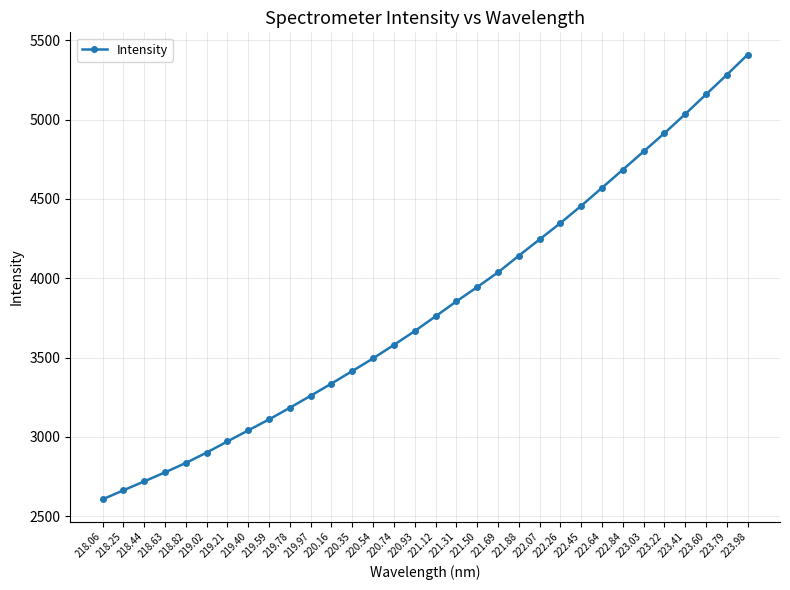

Rank the categories by value from lowest to highest.

218.06, 218.25, 218.44, 218.63, 218.82, 219.02, 219.21, 219.40, 219.59, 219.78, 219.97, 220.16, 220.35, 220.54, 220.74, 220.93, 221.12, 221.31, 221.50, 221.69, 221.88, 222.07, 222.26, 222.45, 222.64, 222.84, 223.03, 223.22, 223.41, 223.60, 223.79, 223.98